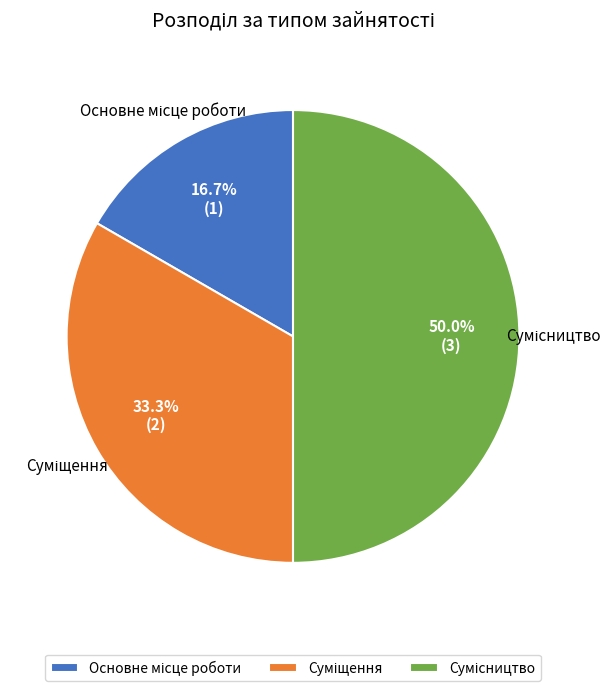

Rank the categories by value from highest to lowest.

Сумісництво, Суміщення, Основне місце роботи